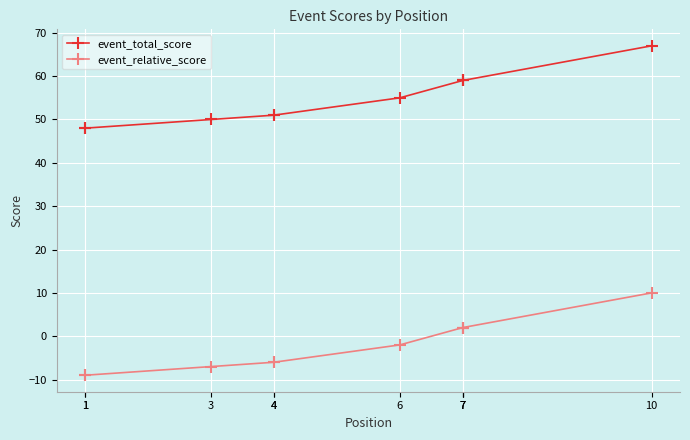

Is it true that event_relative_score equals -6 at 1?

False